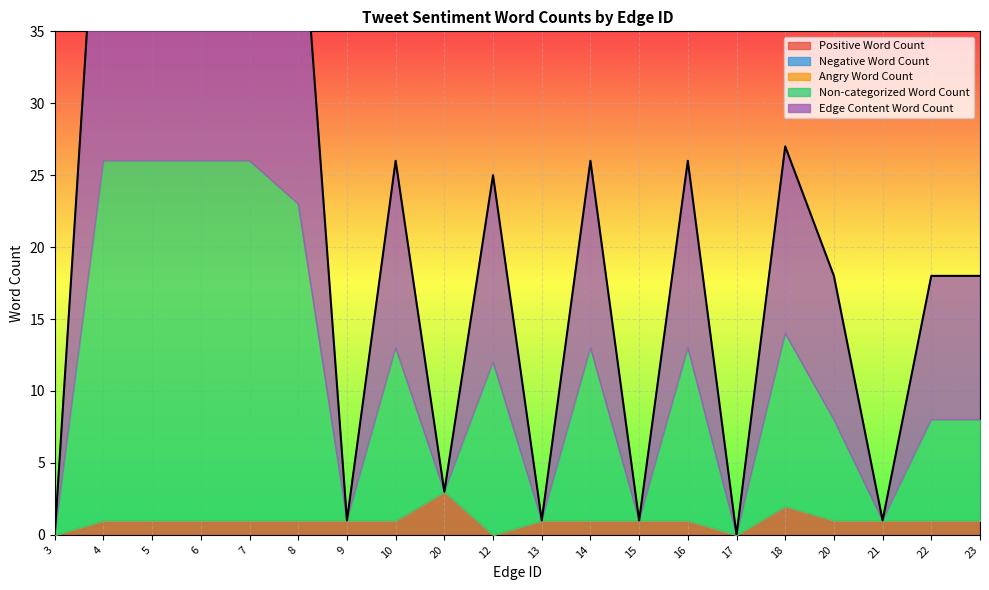

Is it true that Negative Word Count equals 0 at 3?

True